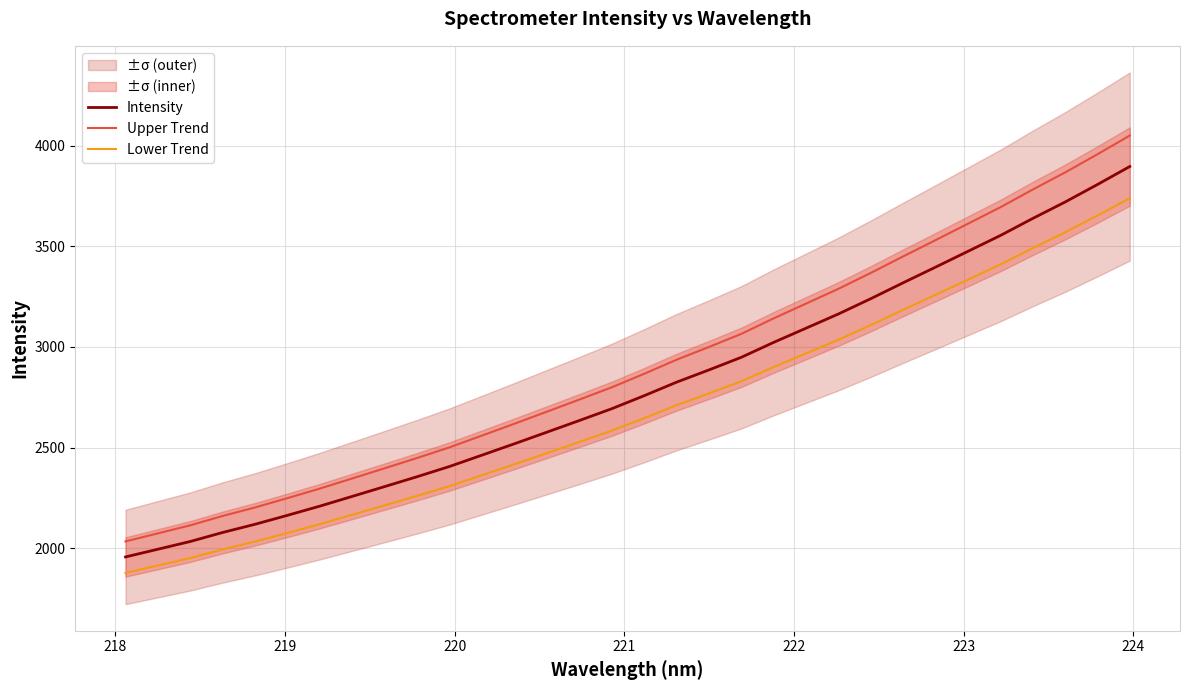

What is the highest value of the Lower Trend series?

3738.7